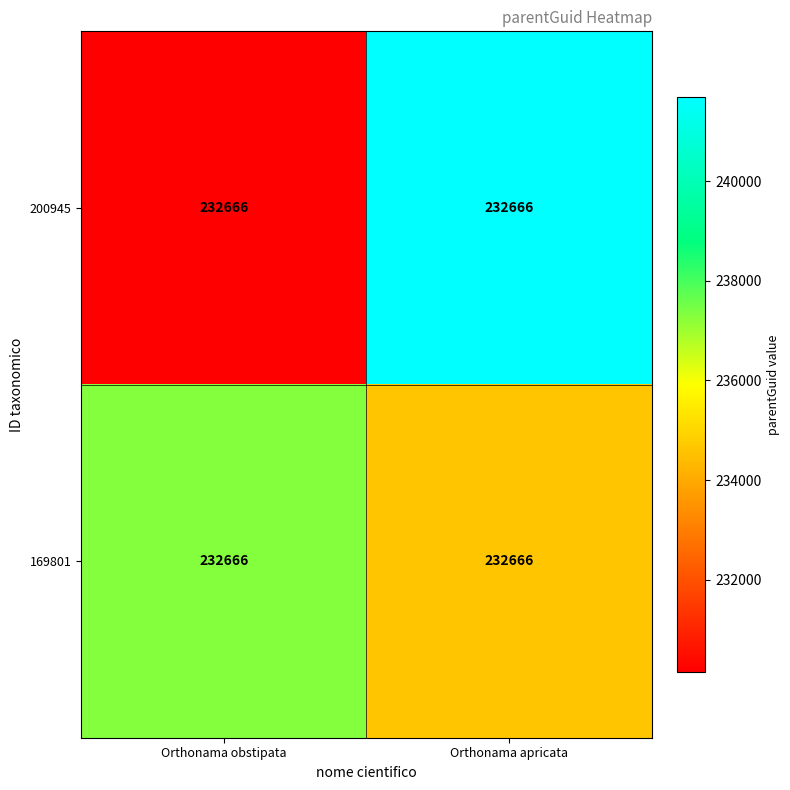

At which label is 200945 closest to 235918?

Orthonama obstipata